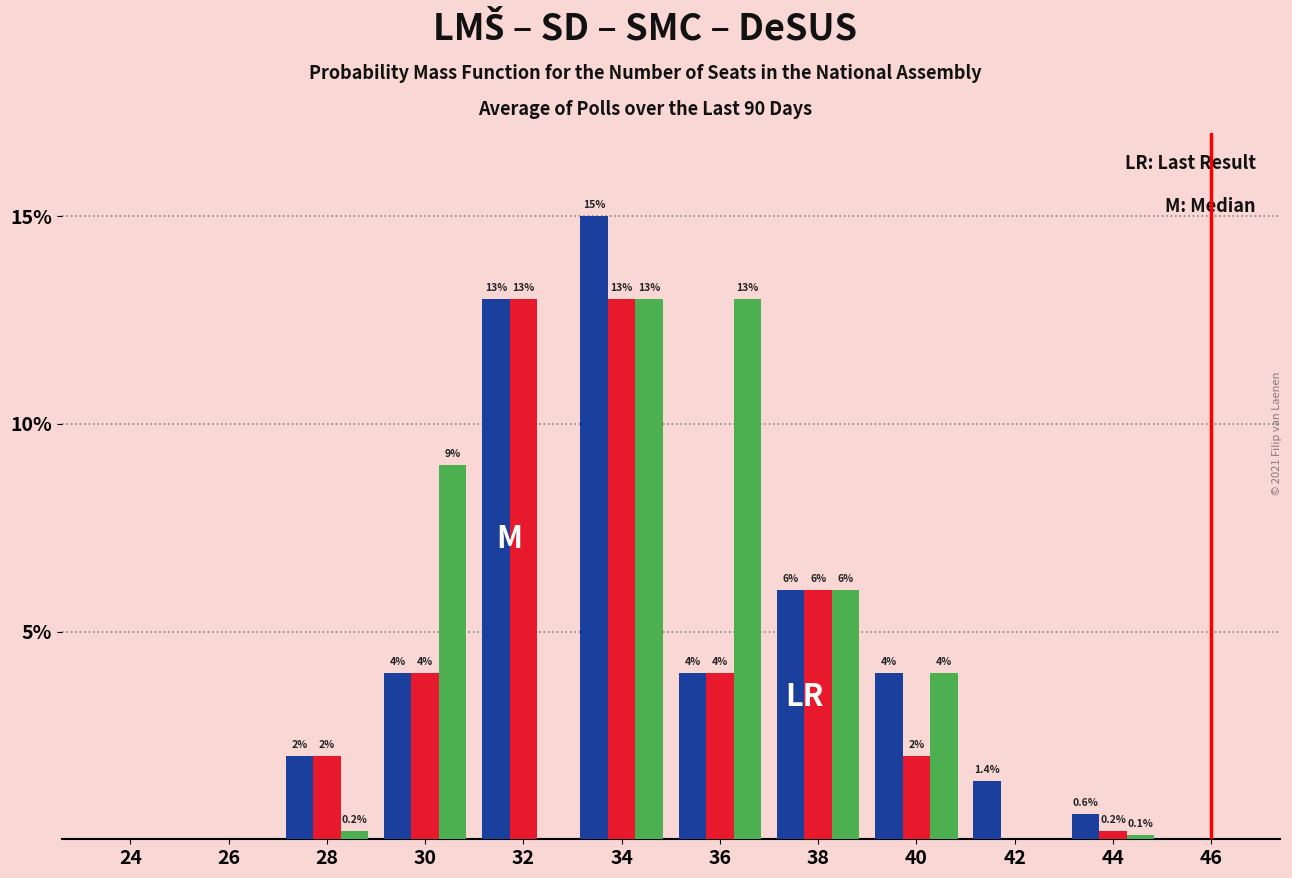

What is the total value across all series at 34?

41.0